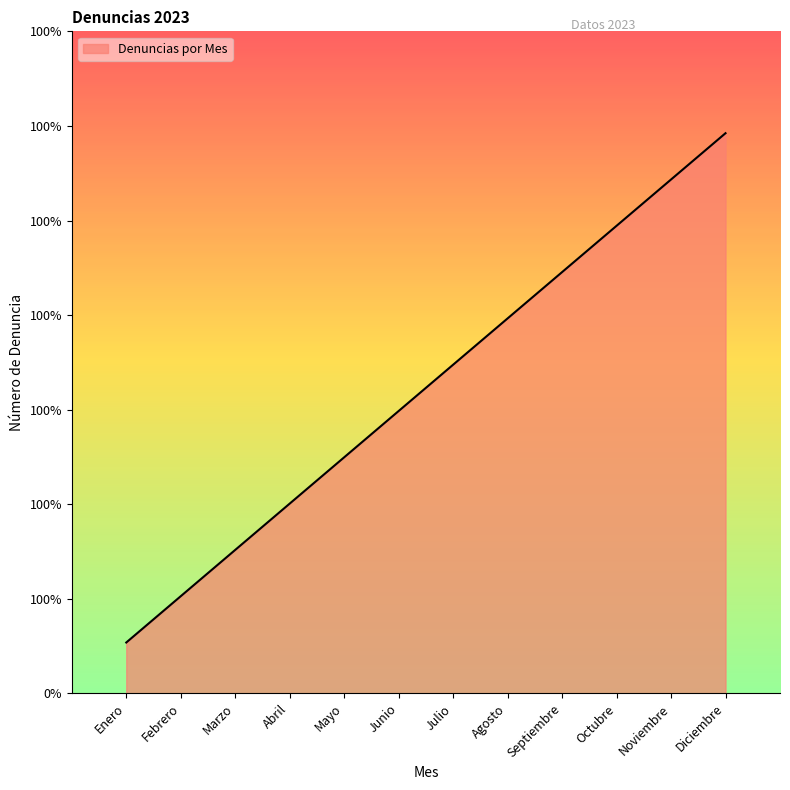

Does the chart display data point markers on the line(s)?

No